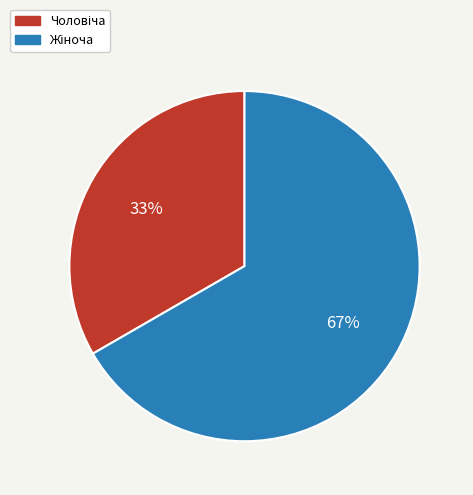

Does any single category account for the majority?

Yes